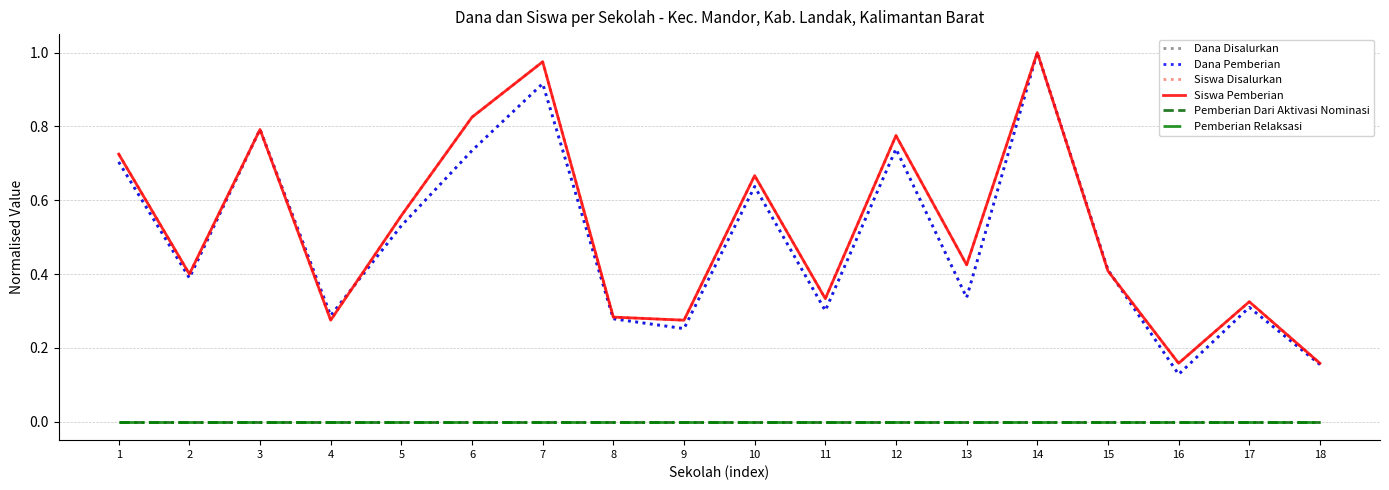

True or false: Pemberian Dari Aktivasi Nominasi has more than 2 points higher than both neighbors.

False